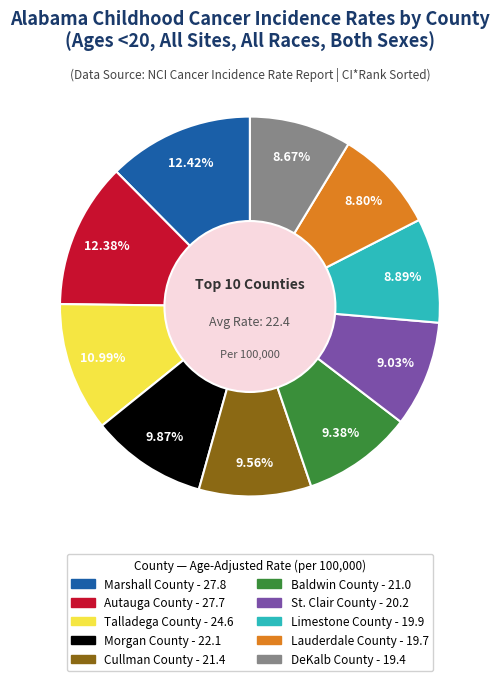

Does Lauderdale County represent more than half of the total?

No